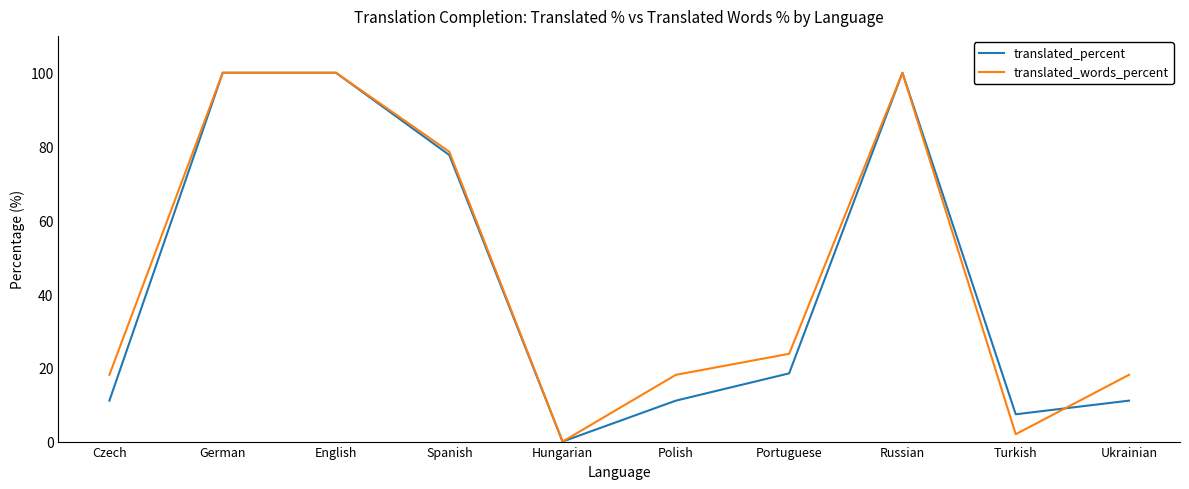

At Ukrainian, list the series in order from largest to smallest.

translated_words_percent, translated_percent